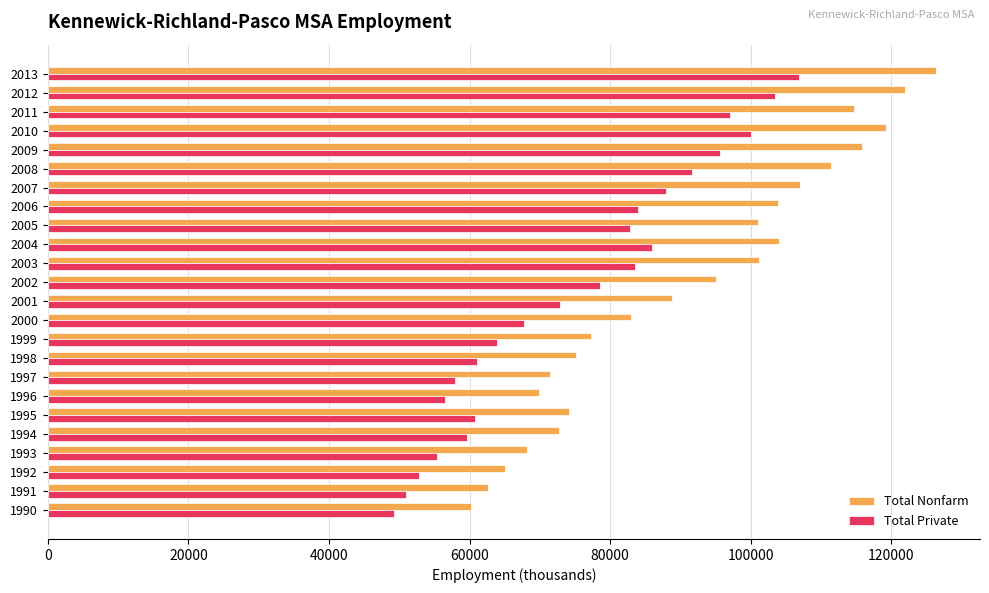

At how many categories does at least one series exceed 66200?

21